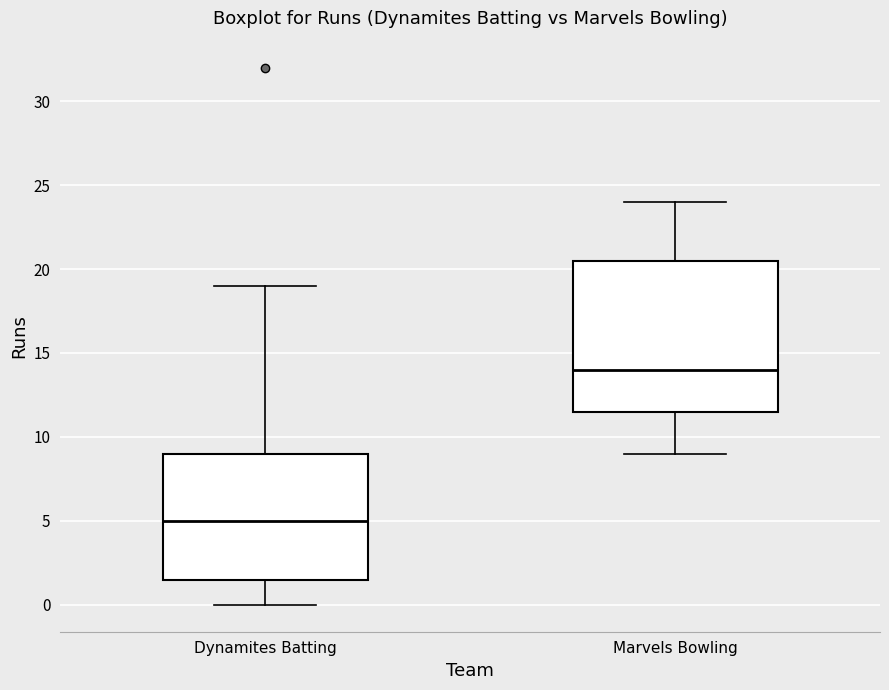

Which box's median line is the highest?

Marvels Bowling